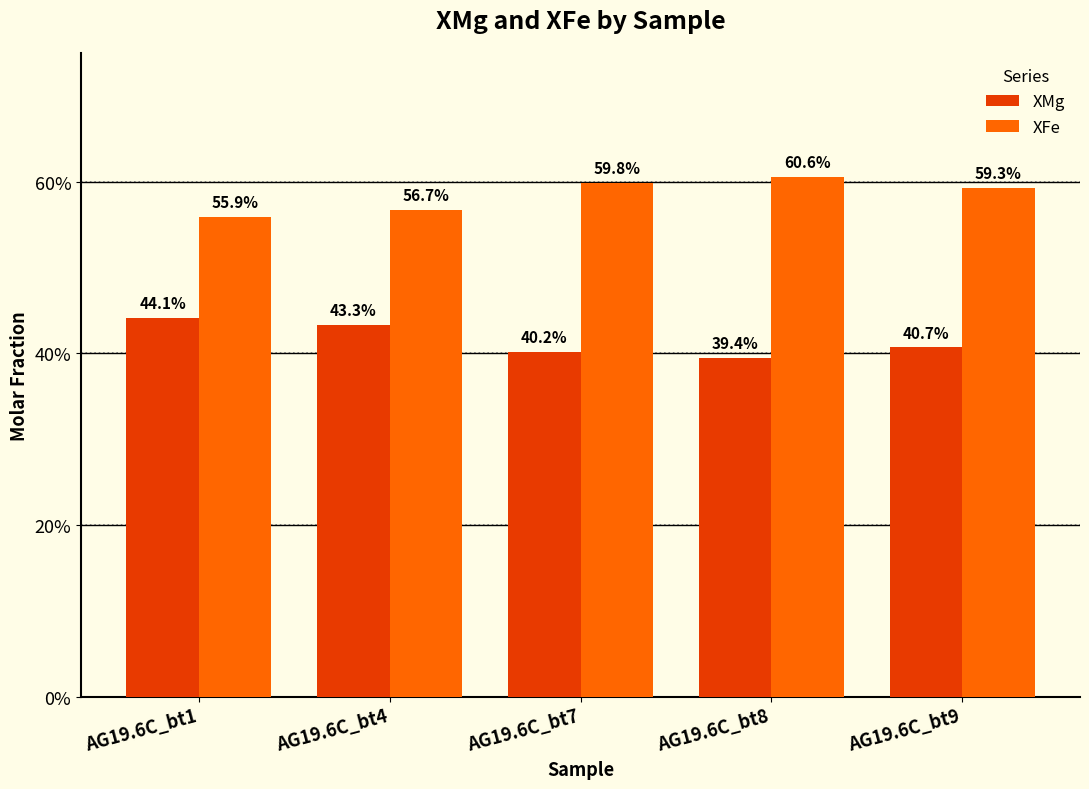

Rank the series at AG19.6C_bt7 from lowest to highest value.

XMg, XFe